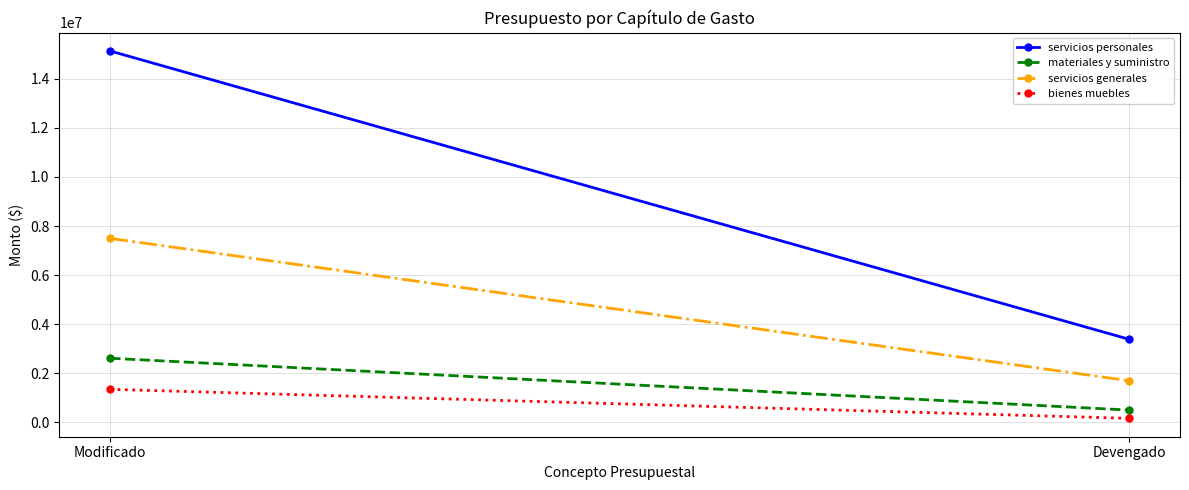

What is the label of the 1st point from the right?

Devengado